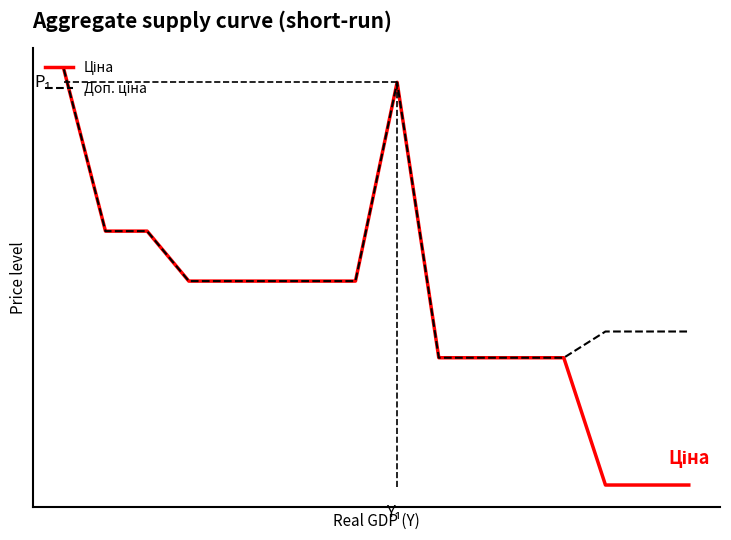

What are all the series names shown in the legend?

Ціна, Доп. ціна